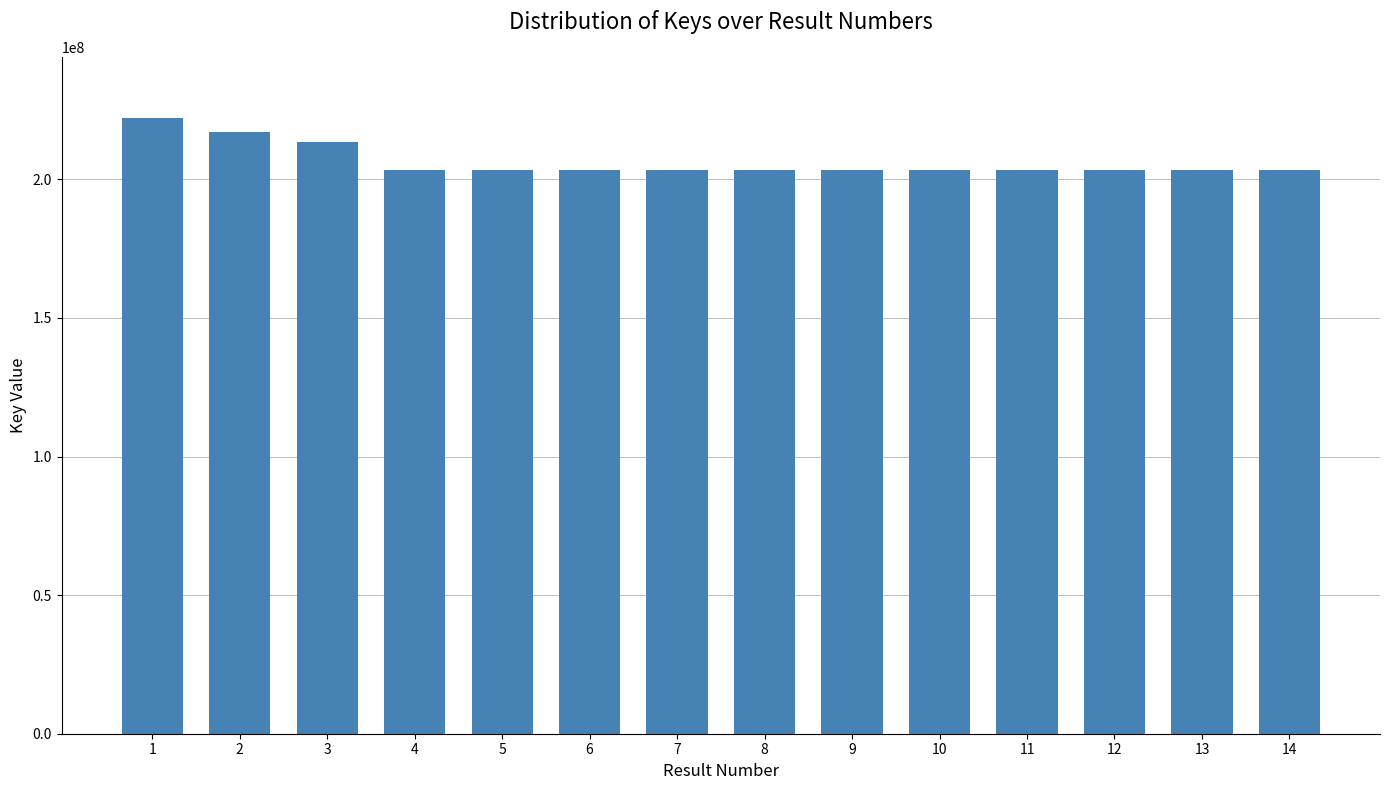

Does the chart contain stacked bars?

No